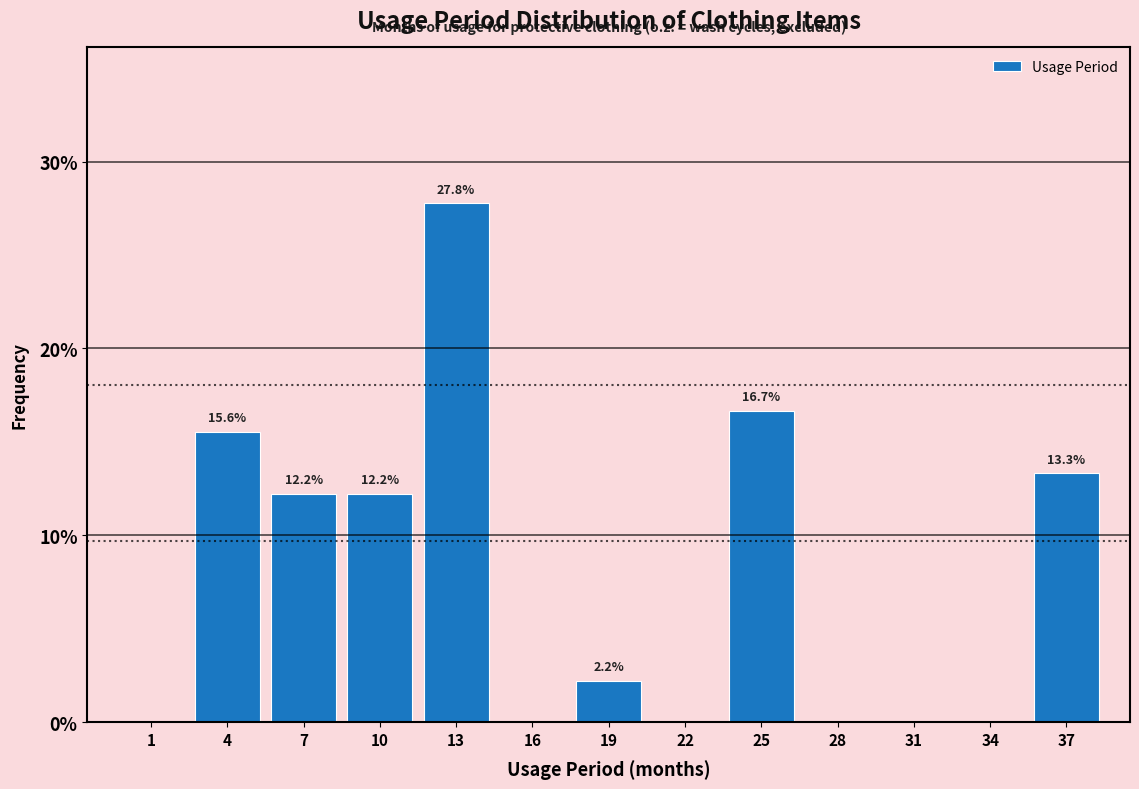

Reading left to right, extract all data points from this chart.

1=0.0	4=15.6	7=12.2	10=12.2	13=27.8	16=0.0	19=2.2	22=0.0	25=16.7	28=0.0	31=0.0	34=0.0	37=13.3